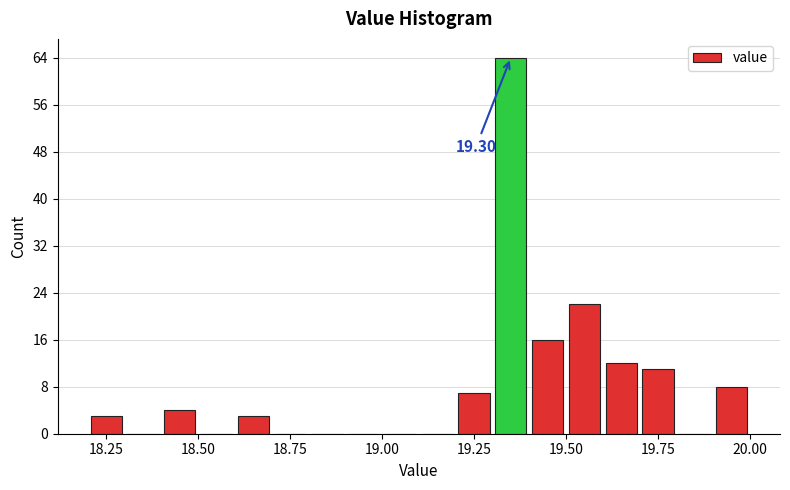

Read against the x-axis, roughly where is the centre of the tallest bar?

19.35